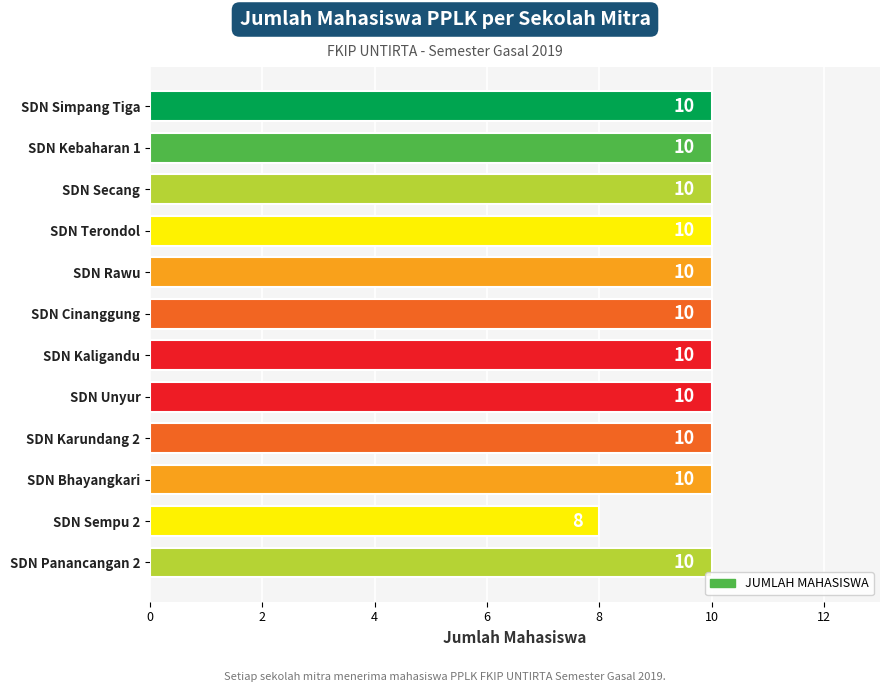

How many data points are less than 10?

1